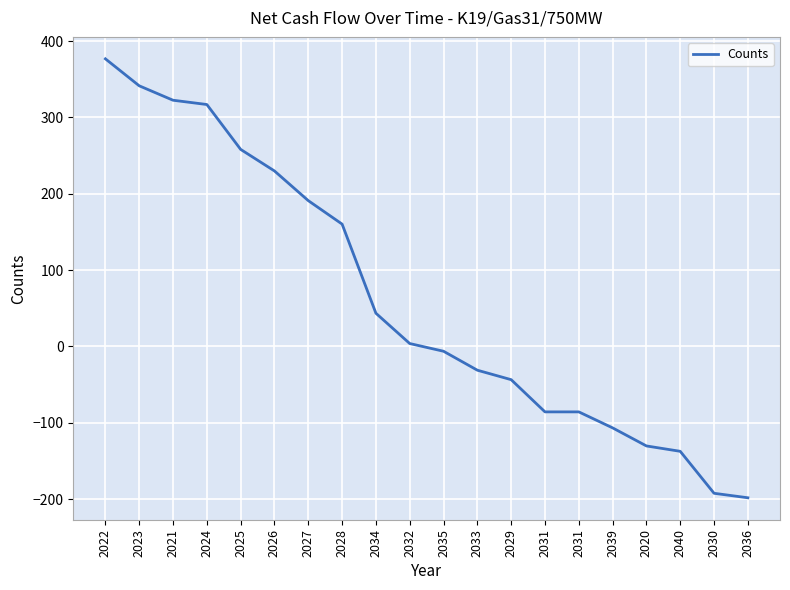

Does the chart display data point markers on the line(s)?

No